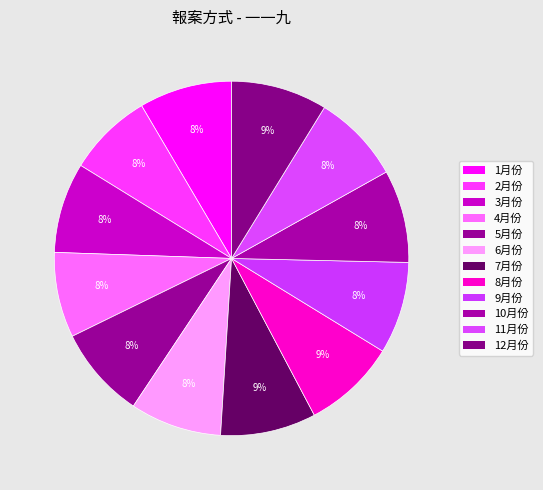

Count the number of slices in the pie.

12